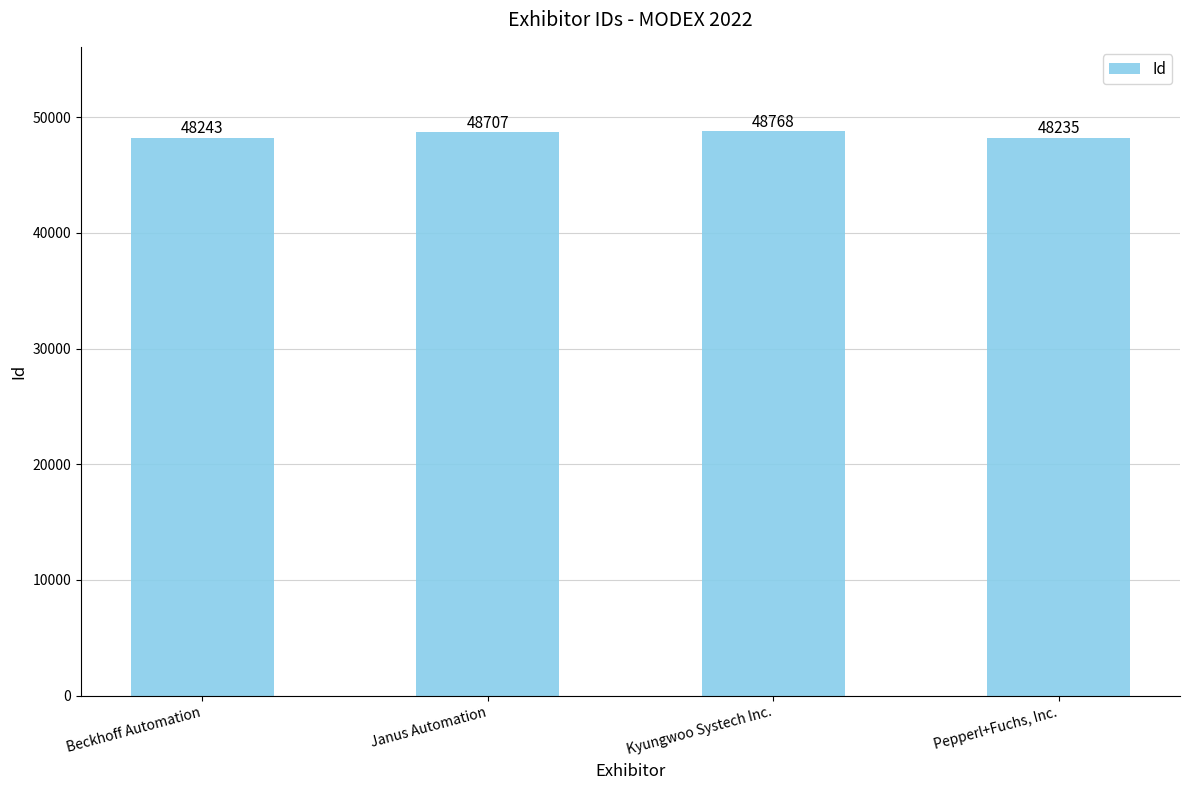

The value at Beckhoff Automation is 75717. True or false?

False